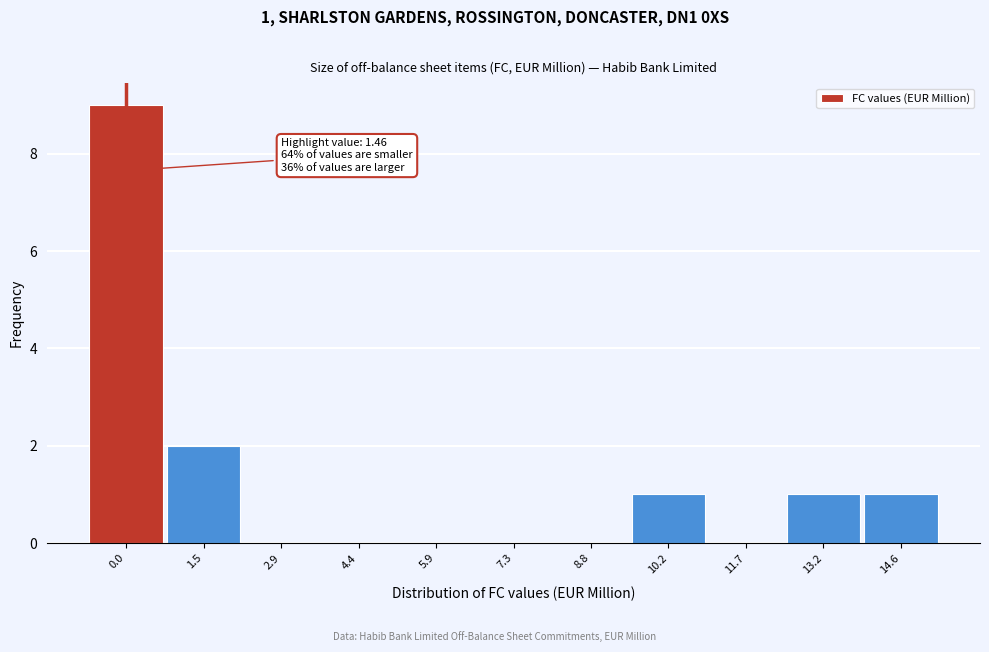

Reading left to right, transcribe all the data shown in this chart.

0.0=9	1.5=2	2.9=0	4.4=0	5.9=0	7.3=0	8.8=0	10.2=1	11.7=0	13.2=1	14.6=1